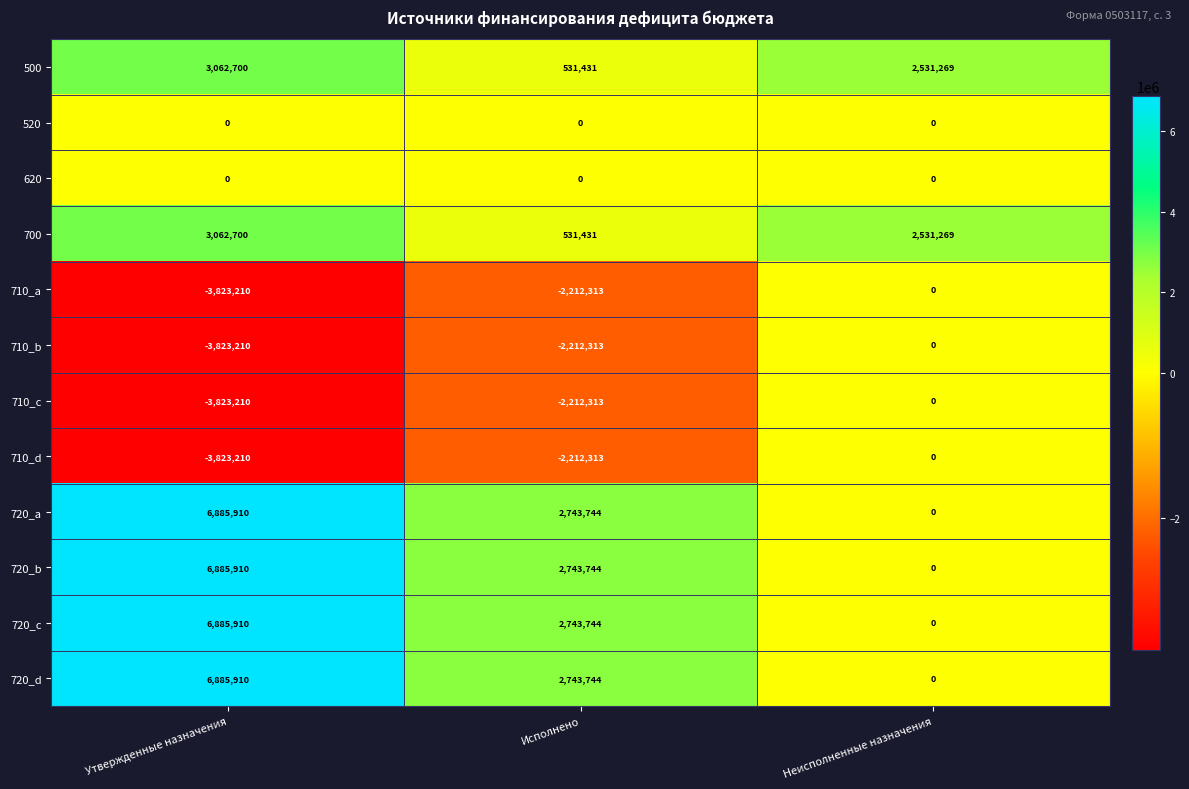

How many series are shown in this chart?

12